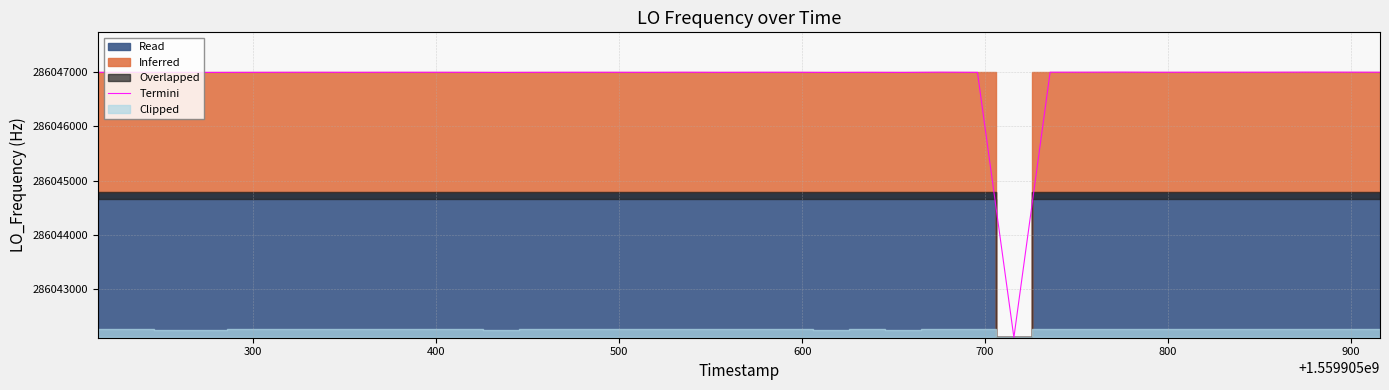

What is the highest value of the Termini series?

286047002.4